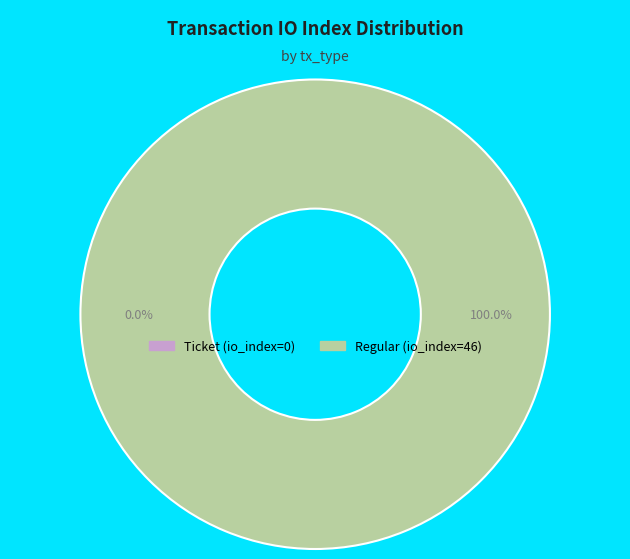

Which has a higher value, Regular or Ticket?

Regular